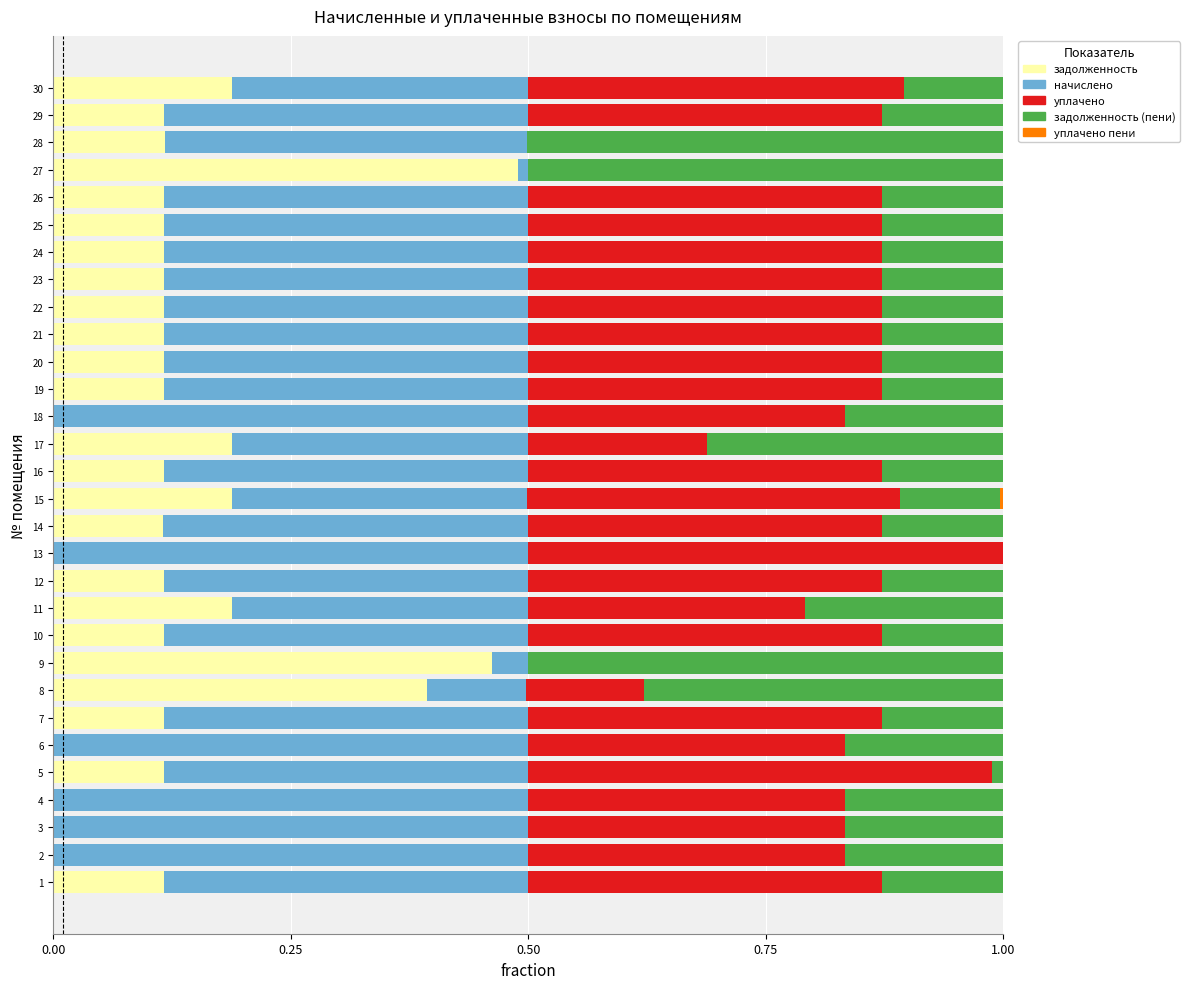

At which label does задолженность reach its peak?

27